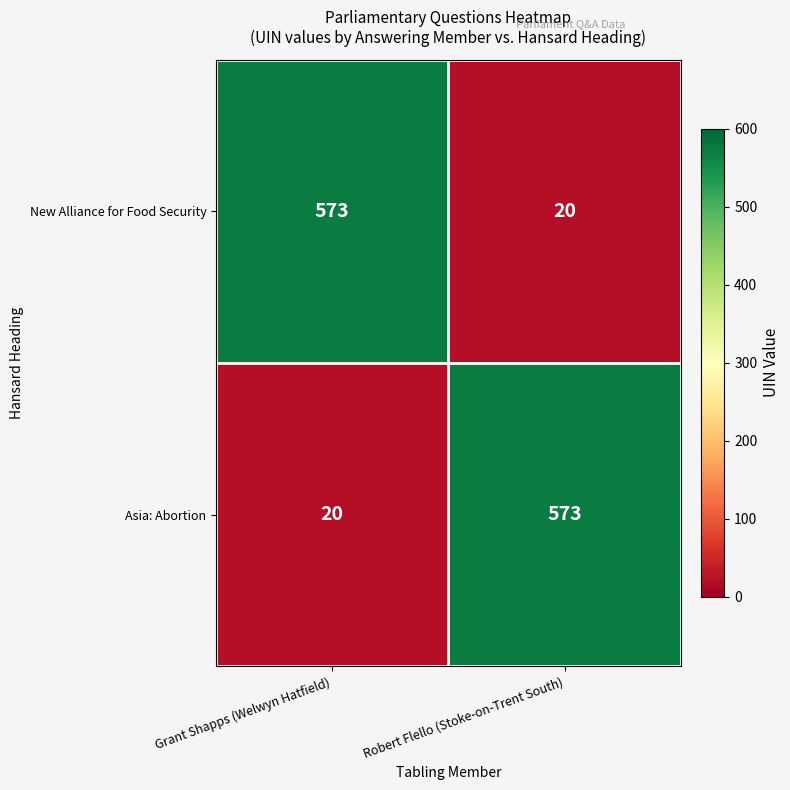

What is the highest value of the Asia: Abortion series?

573